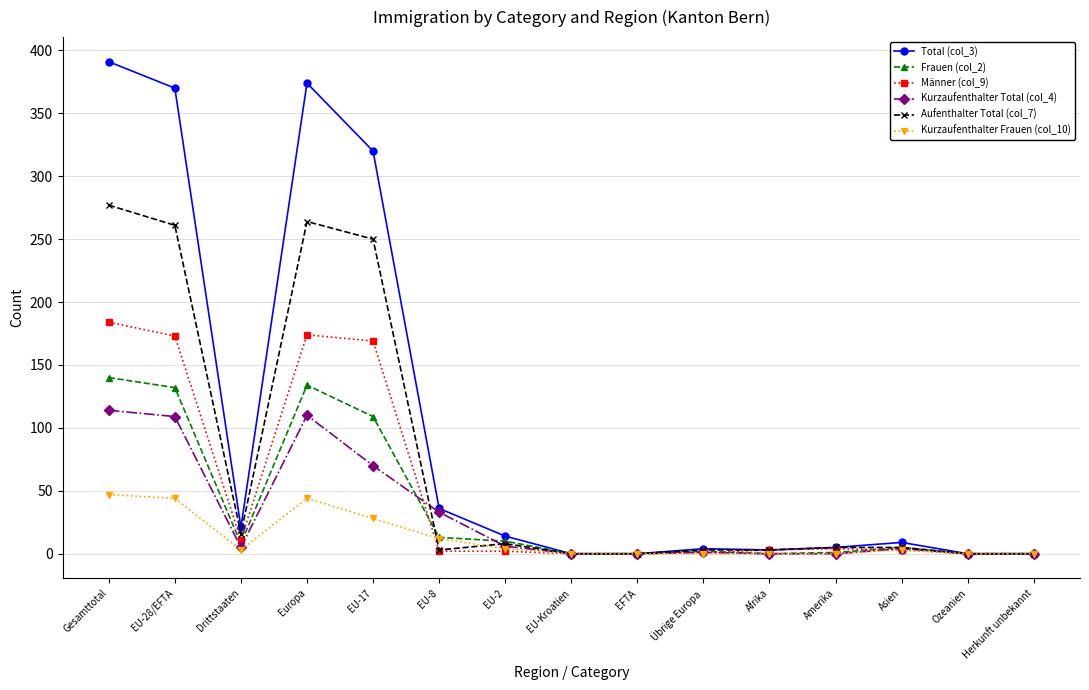

What is the label of the 9th point from the right?

EU-2